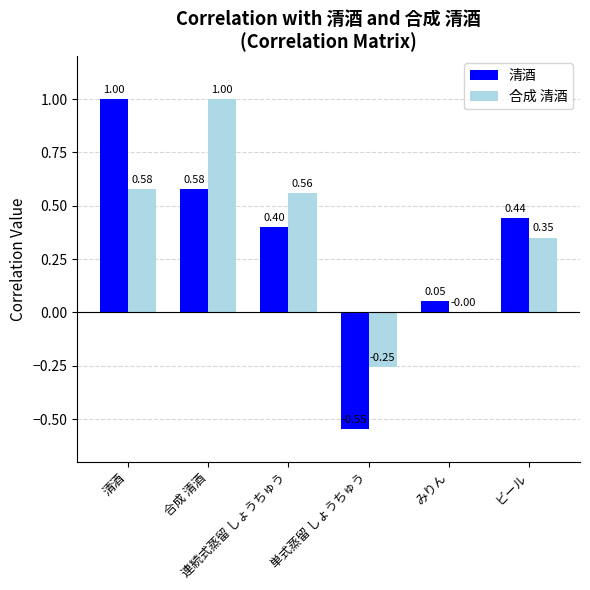

Count the number of data series in this chart.

2